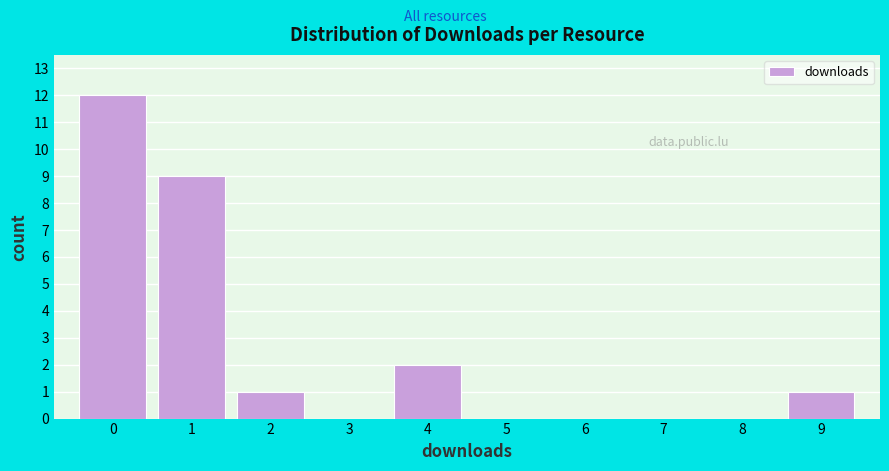

What is the height of the bar covering 1.5 to 2.5 on the x-axis? The values are not printed on the chart, so give them approximately, as read against the axis.

1